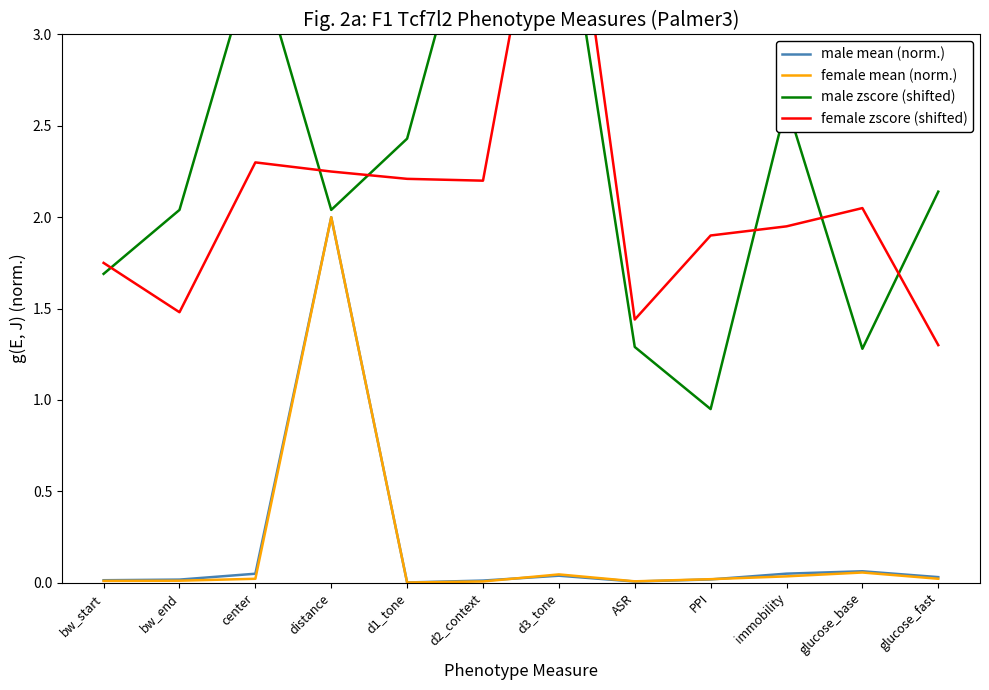

What is the sum of the female zscore (shifted) values at bw_start and glucose_base?

3.8